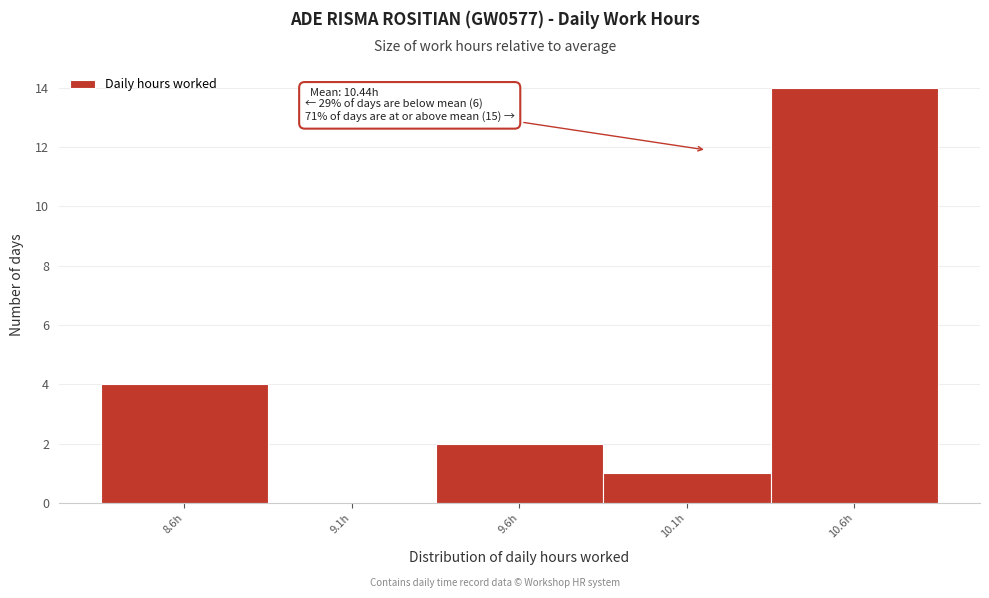

Reading left to right, extract all data points from this chart.

8.6h=4	9.1h=0	9.6h=2	10.1h=1	10.6h=14